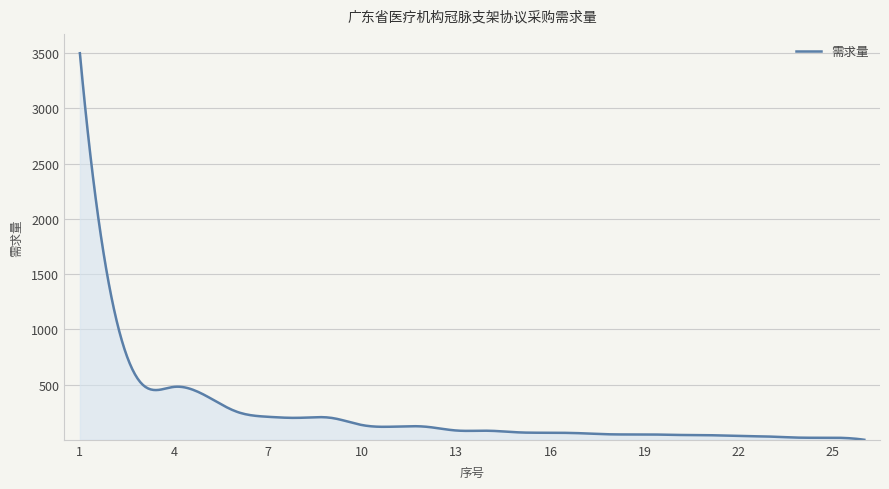

True or false: the data has more than 2 interior local peaks.

True